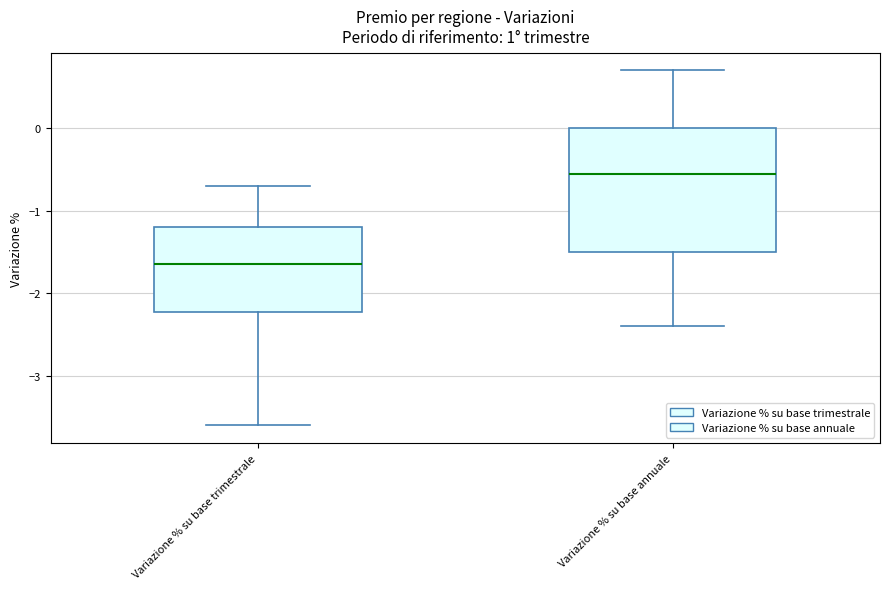

Reading left to right, transcribe this box plot: for each box, give where its median line is, the range the box spans, and where its two whiskers end, as read against the y-axis. The values are not printed on the chart, so give them approximately, as read against the axis.

Variazione % su base trimestrale: median -1.6, box -2.2 to -1.2, whiskers -3.6 to -0.7
Variazione % su base annuale: median -0.5, box -1.5 to 0.0, whiskers -2.4 to 0.7